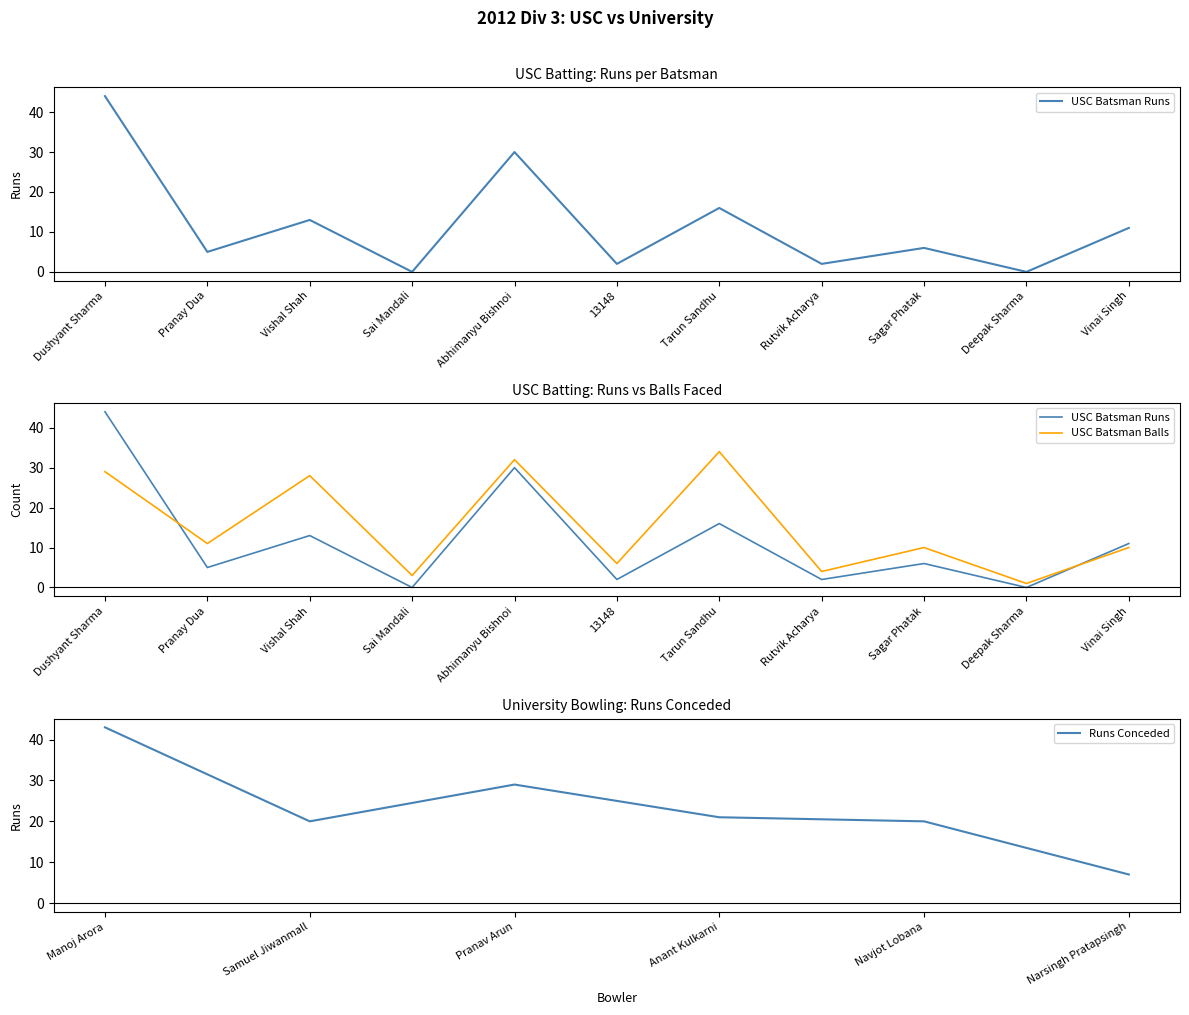

Where is the first local minimum for USC Batsman Runs?

Pranay Dua